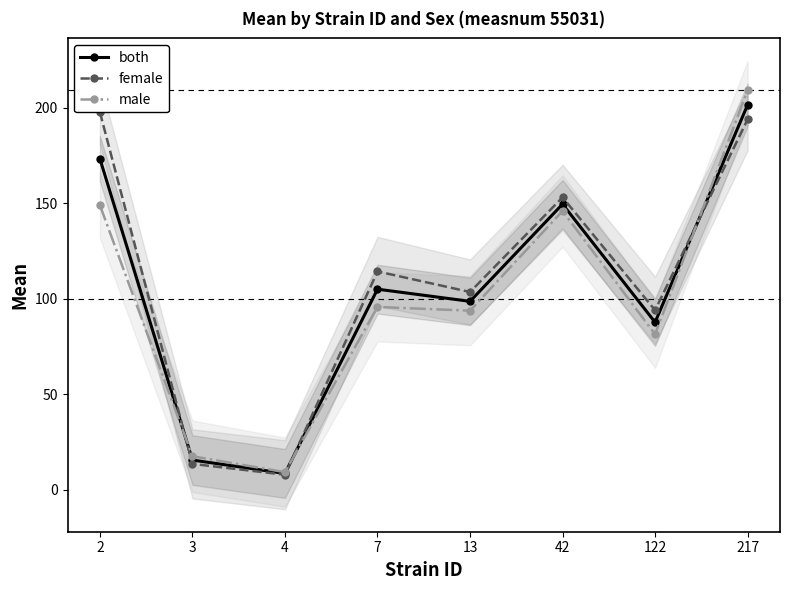

How many interior local valleys does the female series have?

3